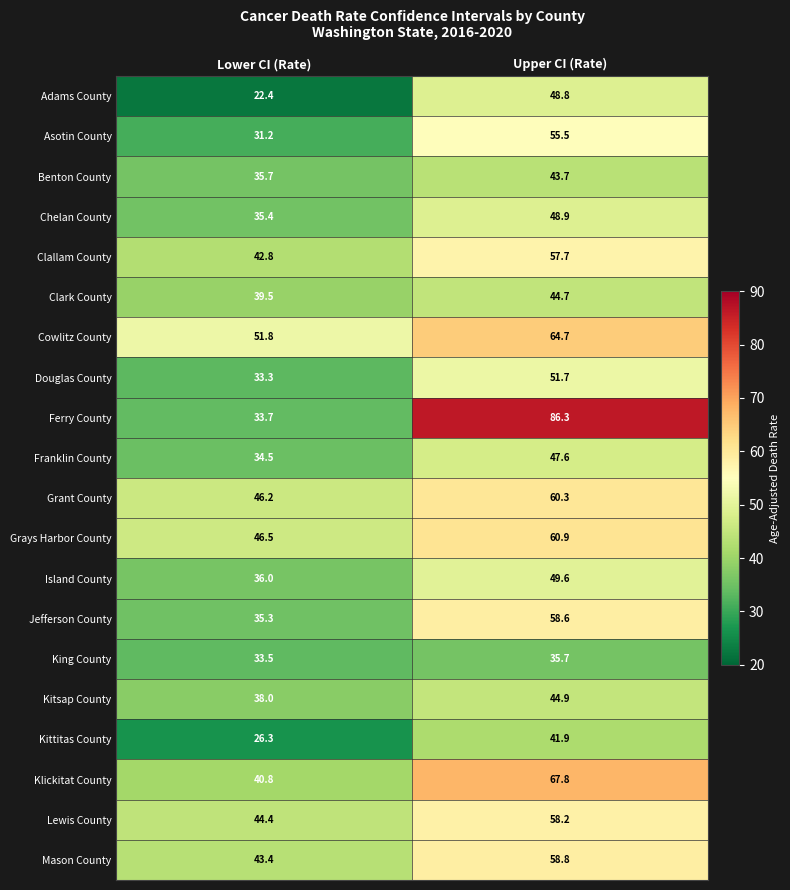

True or false: Mason County has a value of 58.8 at Upper CI (Rate).

True